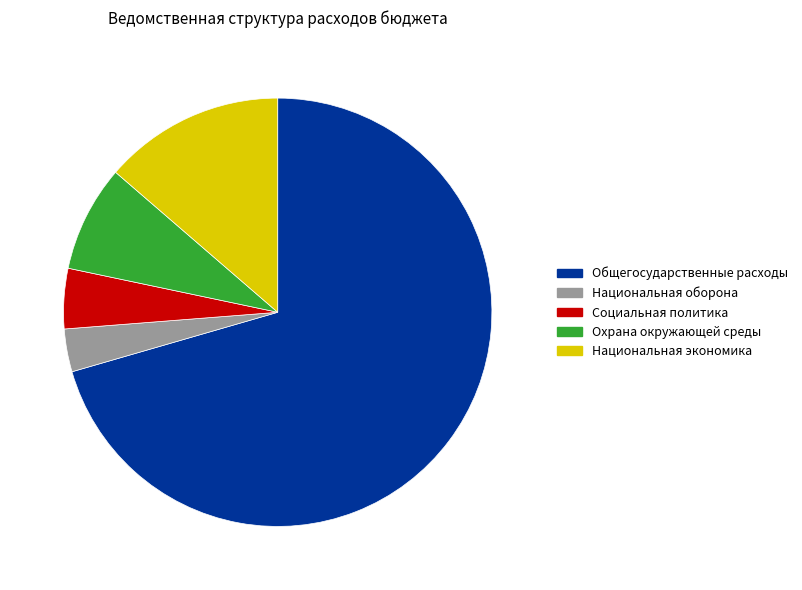

Do Национальная экономика and Социальная политика together represent more than half of the pie?

No